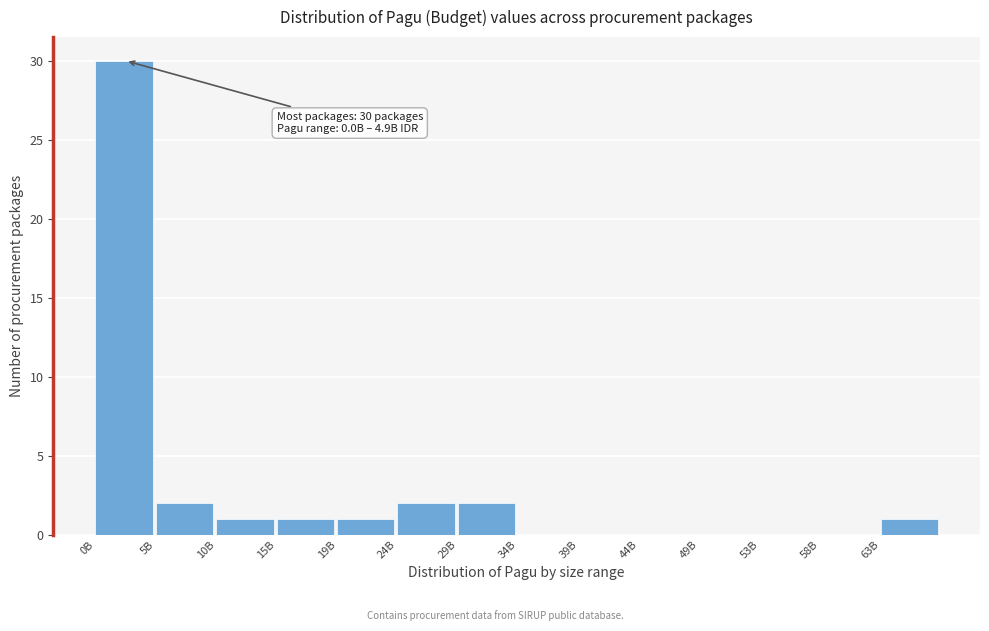

Reading right to left, what are all the values shown in this chart?

63B=1	58B=0	53B=0	49B=0	44B=0	39B=0	34B=0	29B=2	24B=2	19B=1	15B=1	10B=1	5B=2	0B=30